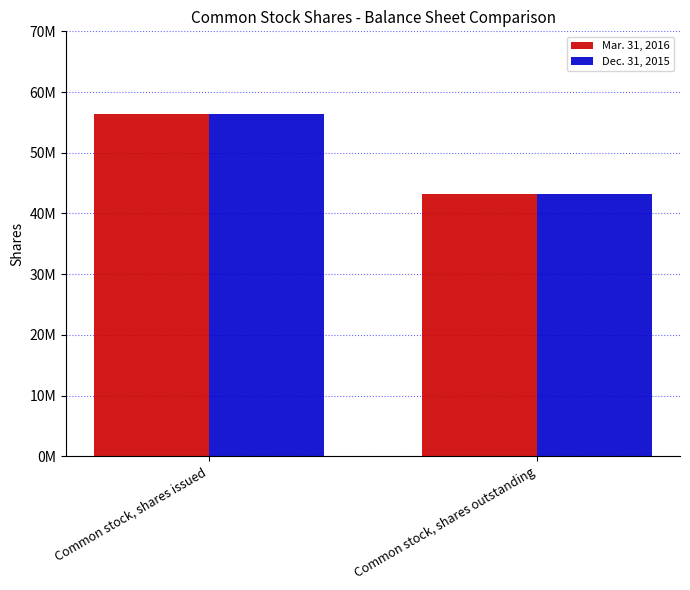

At which category is the sum across all series the highest?

Common stock, shares issued